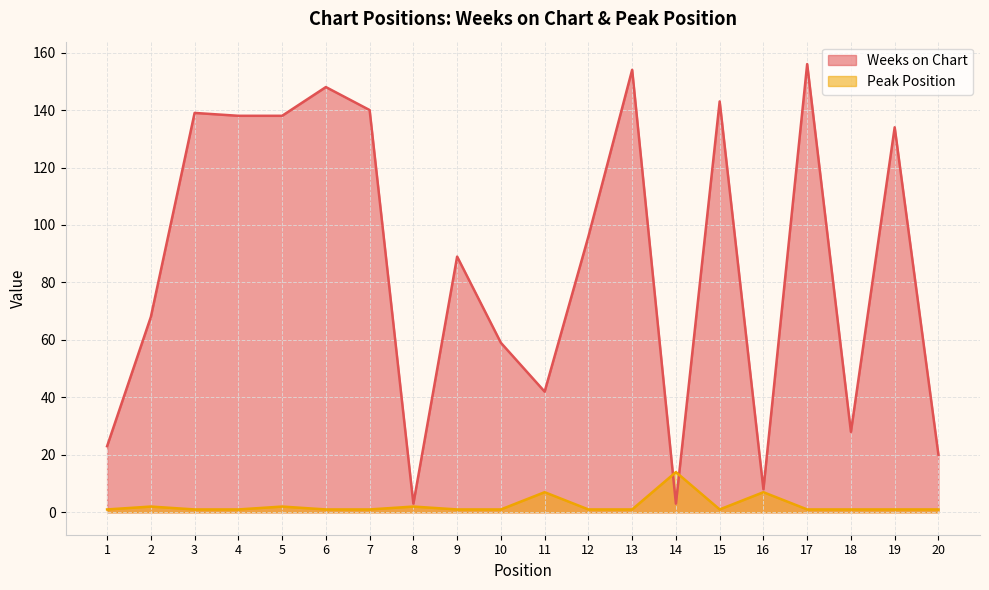

True or false: Weeks on Chart and Peak Position cross at least once.

True